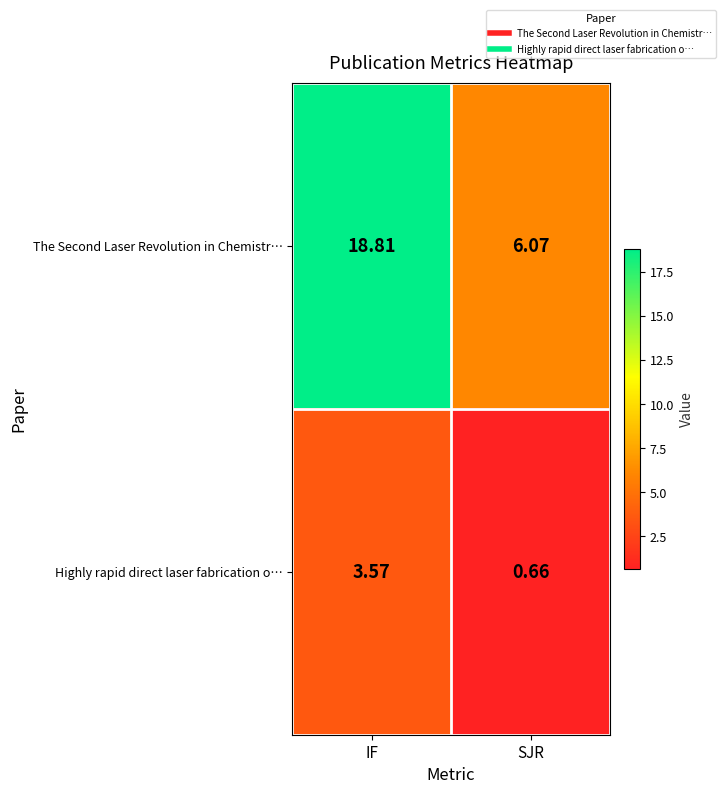

Count the number of data series in this chart.

2